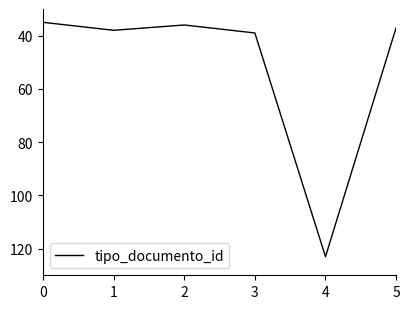

What is the approximate value at 2?

36